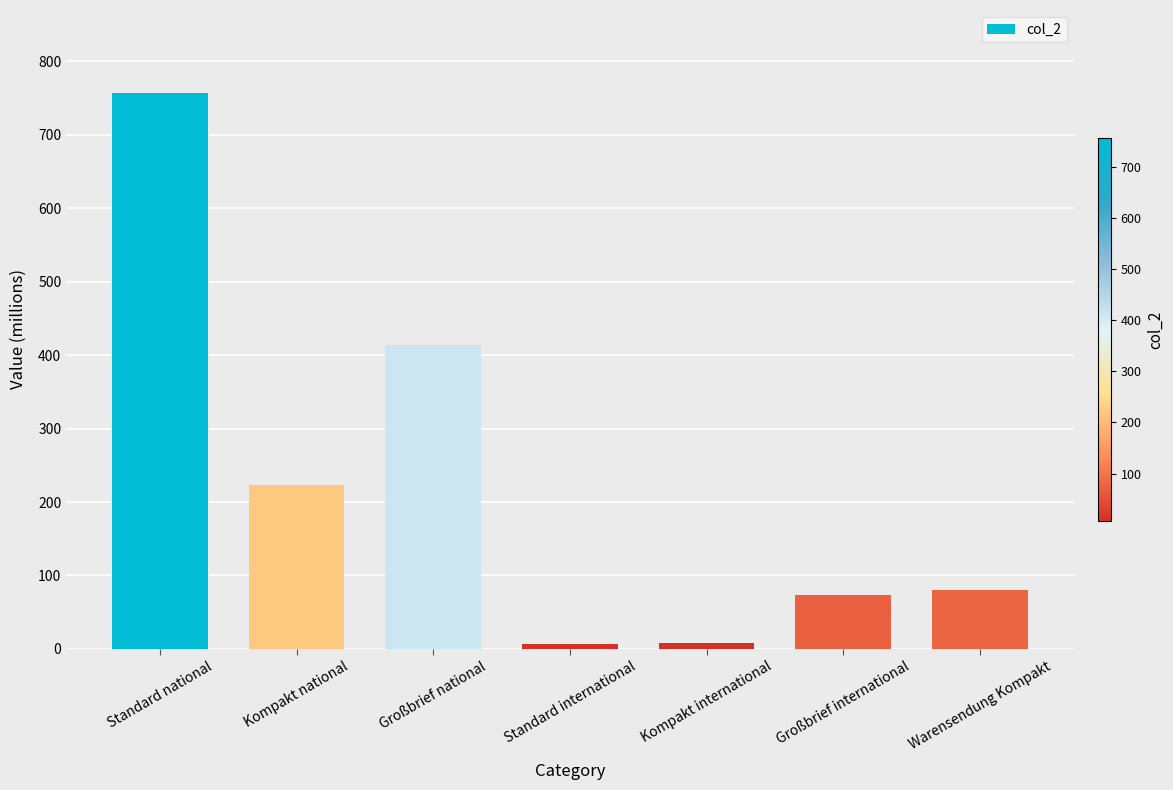

How many bars are there in total?

7